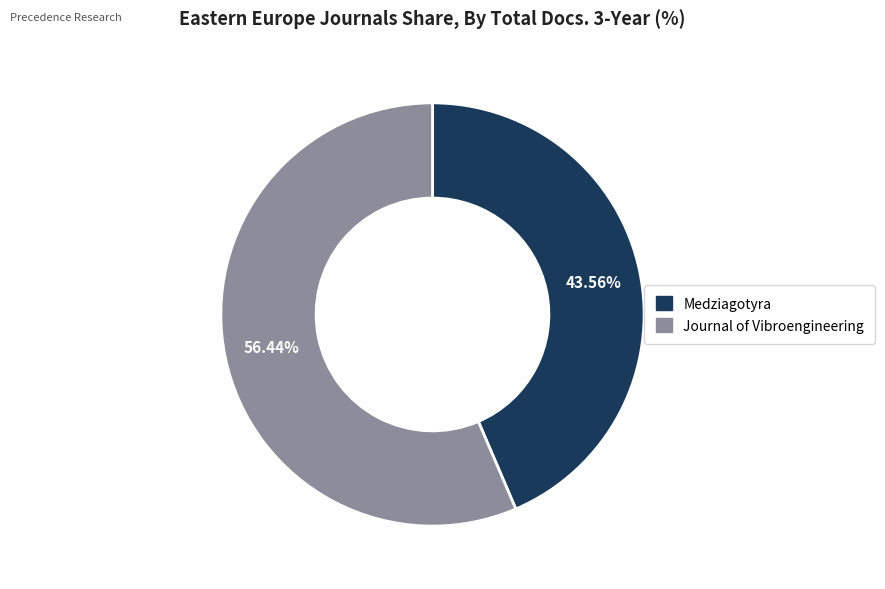

To the nearest percent, what is the difference between the largest and smallest slice percentages?

13%